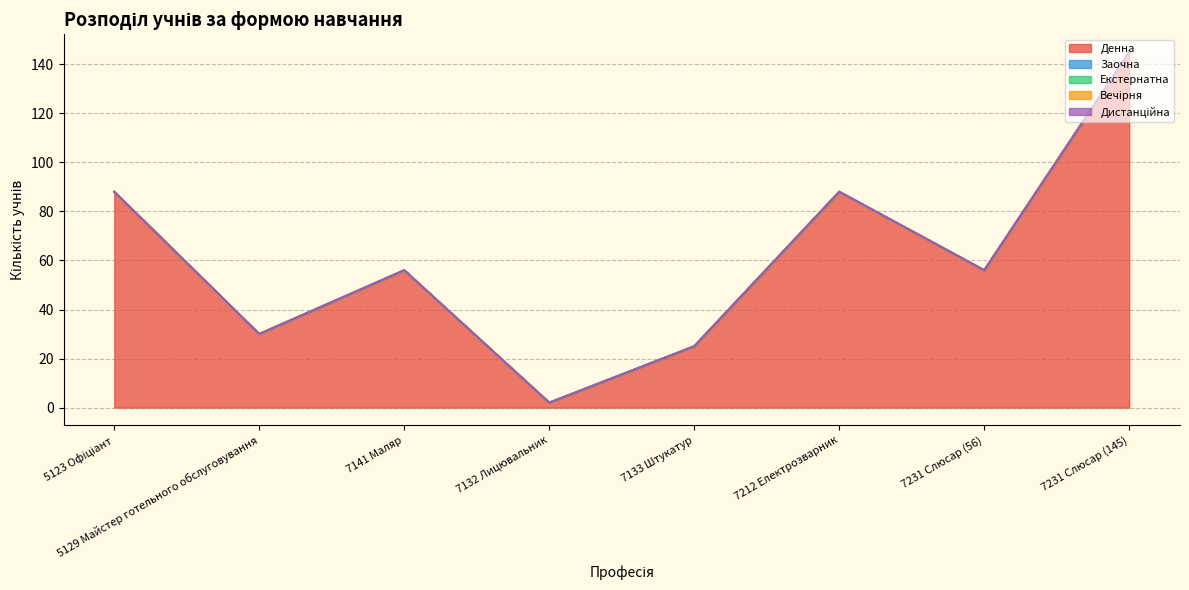

Reading left to right, extract all data points from this chart.

Денна: 88	30	56	2	25	88	56	145
Заочна: 0	0	0	0	0	0	0	0
Екстернатна: 0	0	0	0	0	0	0	0
Вечірня: 0	0	0	0	0	0	0	0
Дистанційна: 0	0	0	0	0	0	0	0